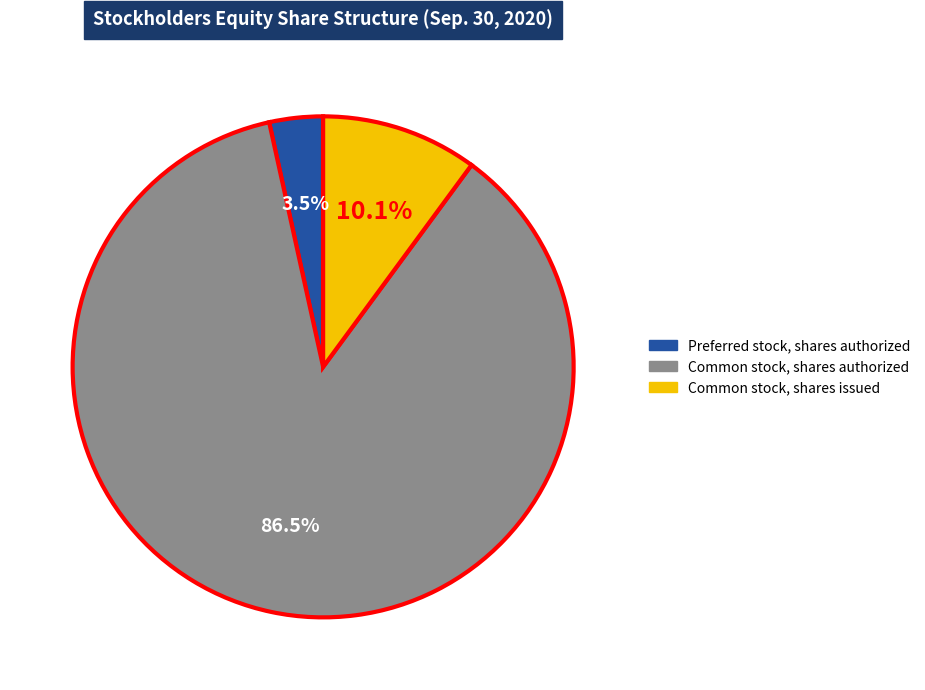

Is there any slice that represents more than half of the pie?

Yes